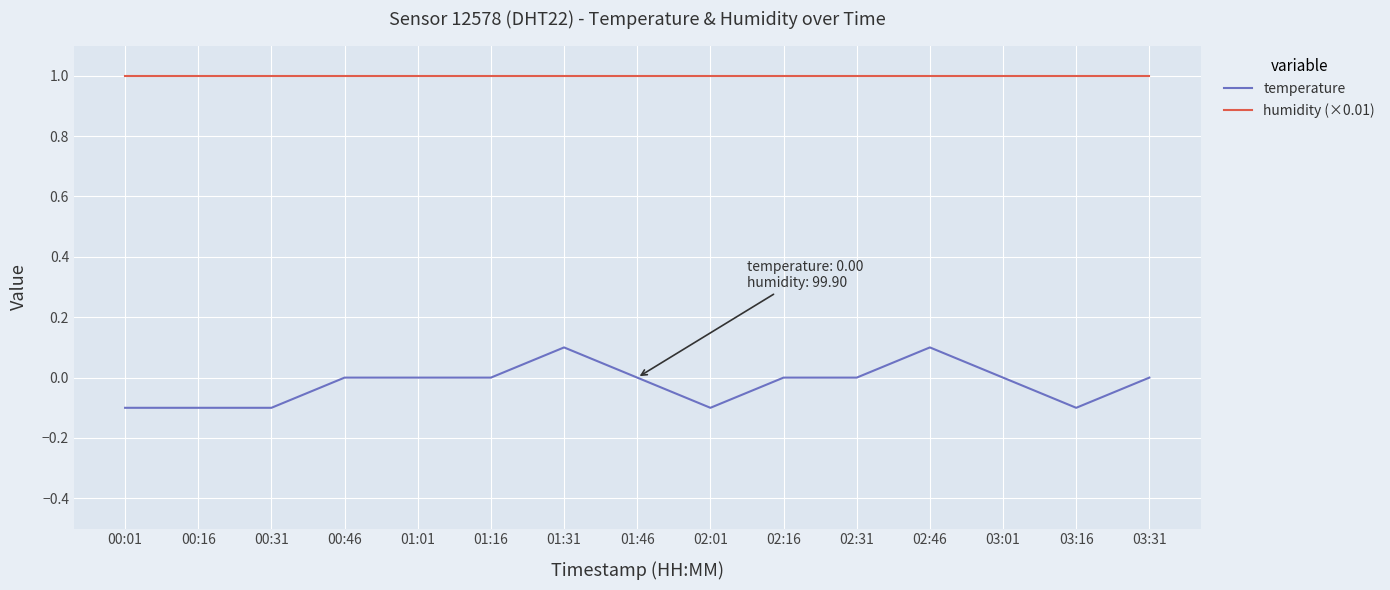

What is the maximum value for humidity (×0.01)?

1.0